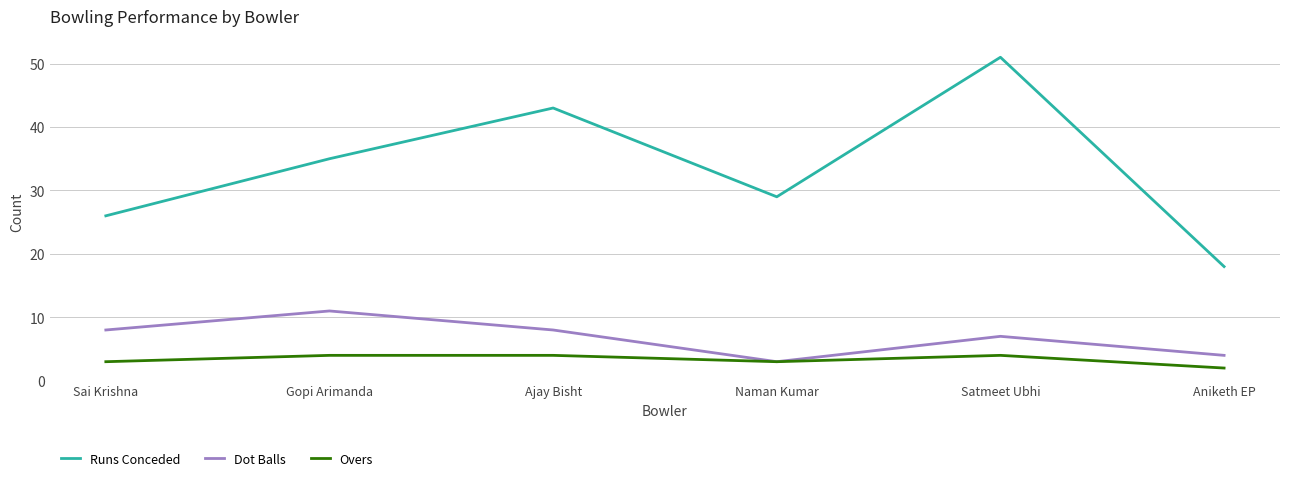

What is the sum of all Runs Conceded values?

202